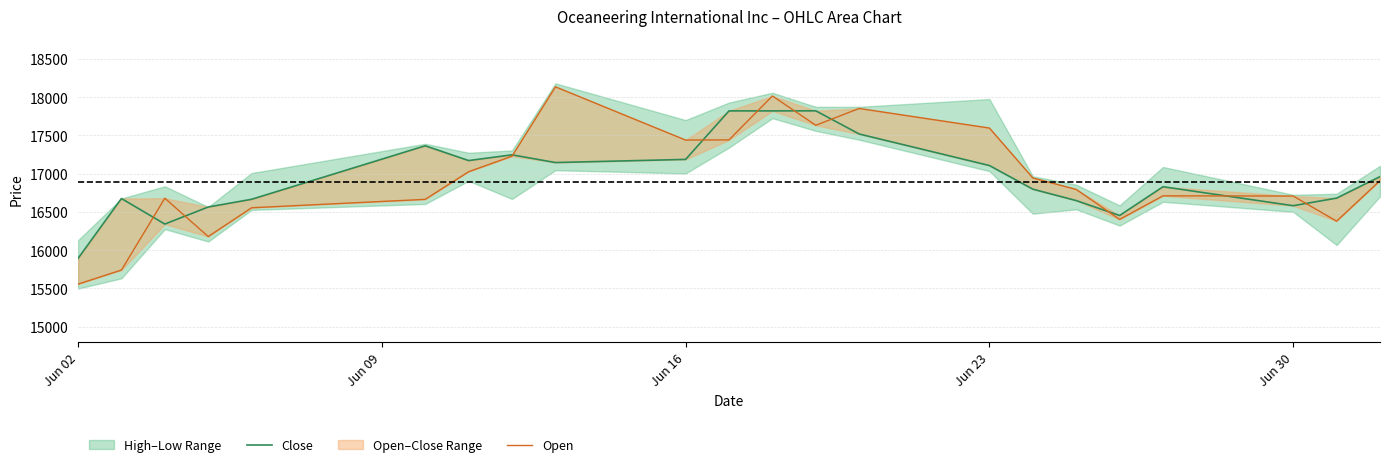

In Open, how many points are lower than both neighbors (excluding endpoints)?

5